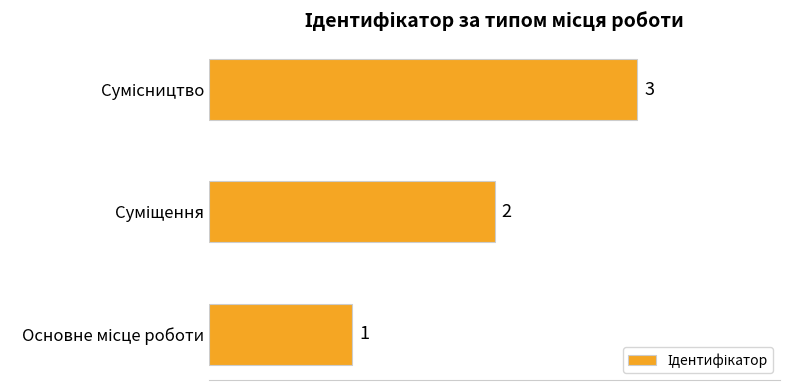

How many distinct data groups are displayed?

1